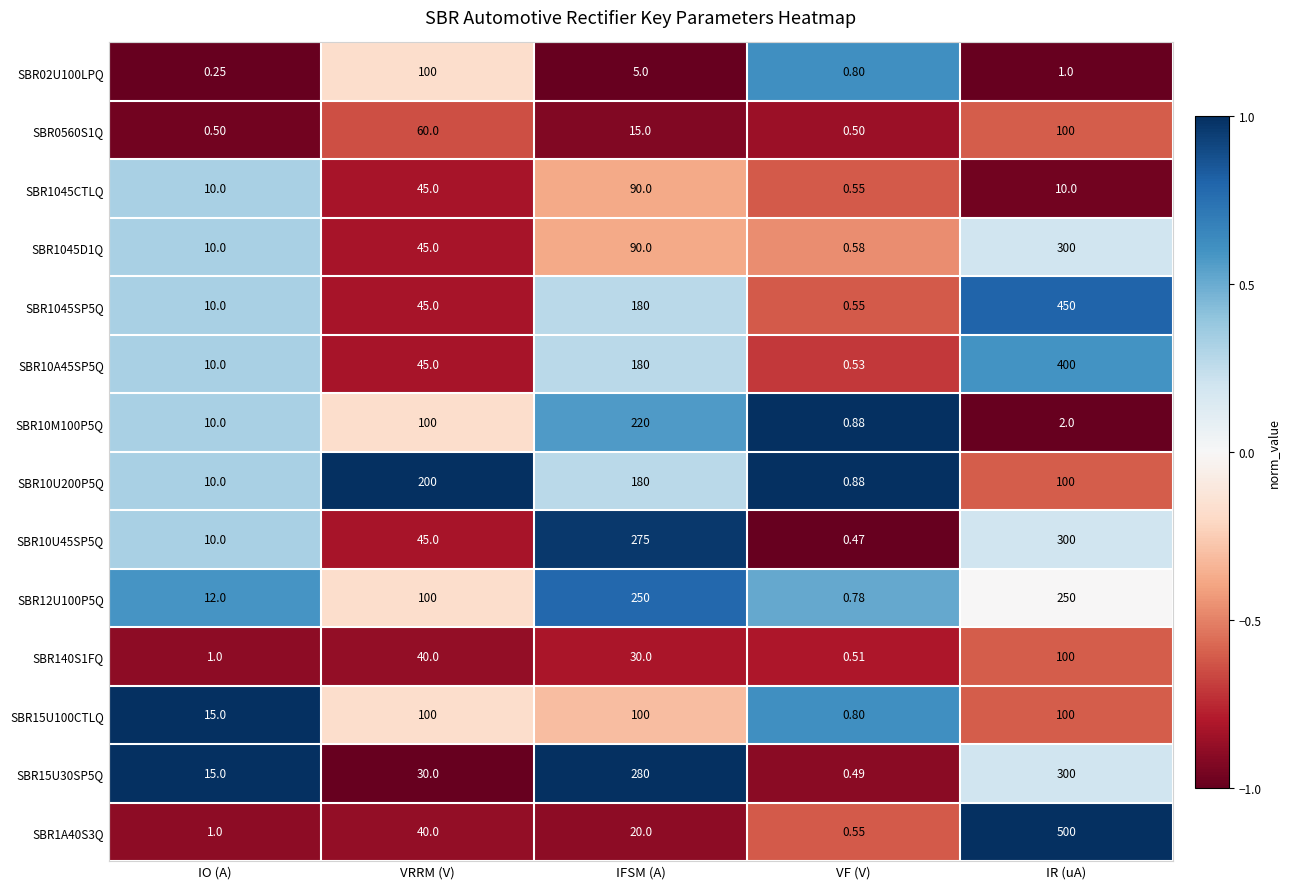

Which category has the highest value in the SBR1045SP5Q series?

IR (uA)